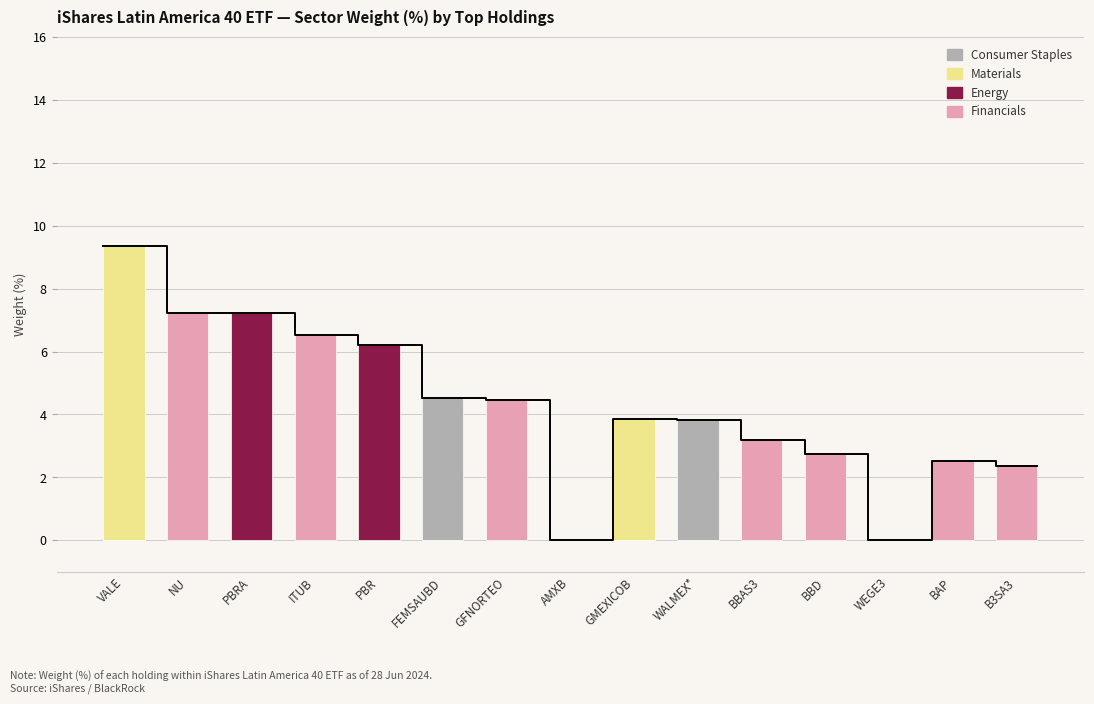

At which label is Energy closest to 3?

VALE